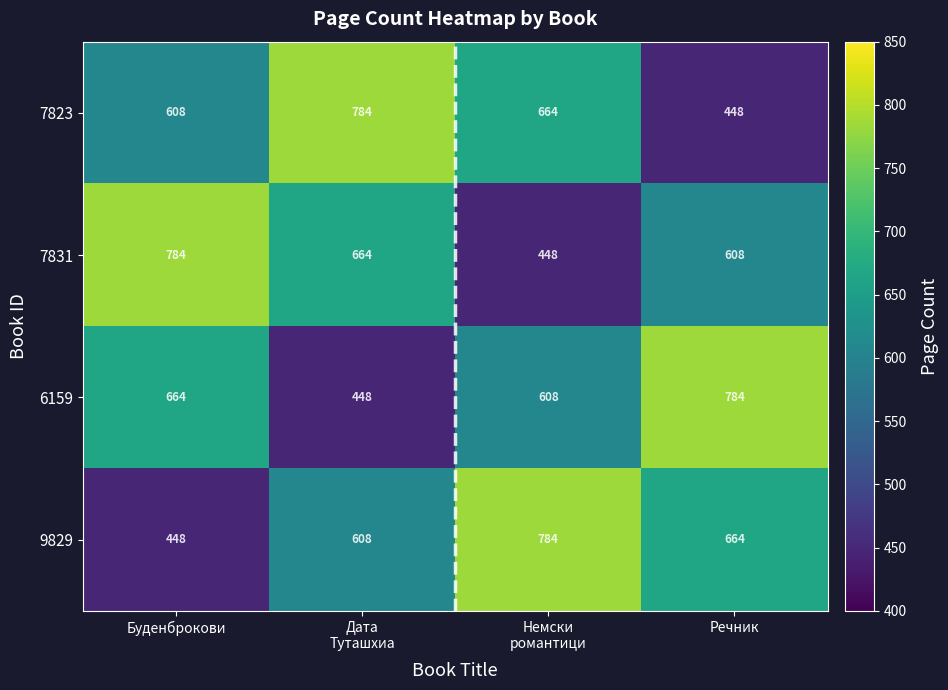

What is the difference between the highest and lowest values at Дата
Туташхиа?

336